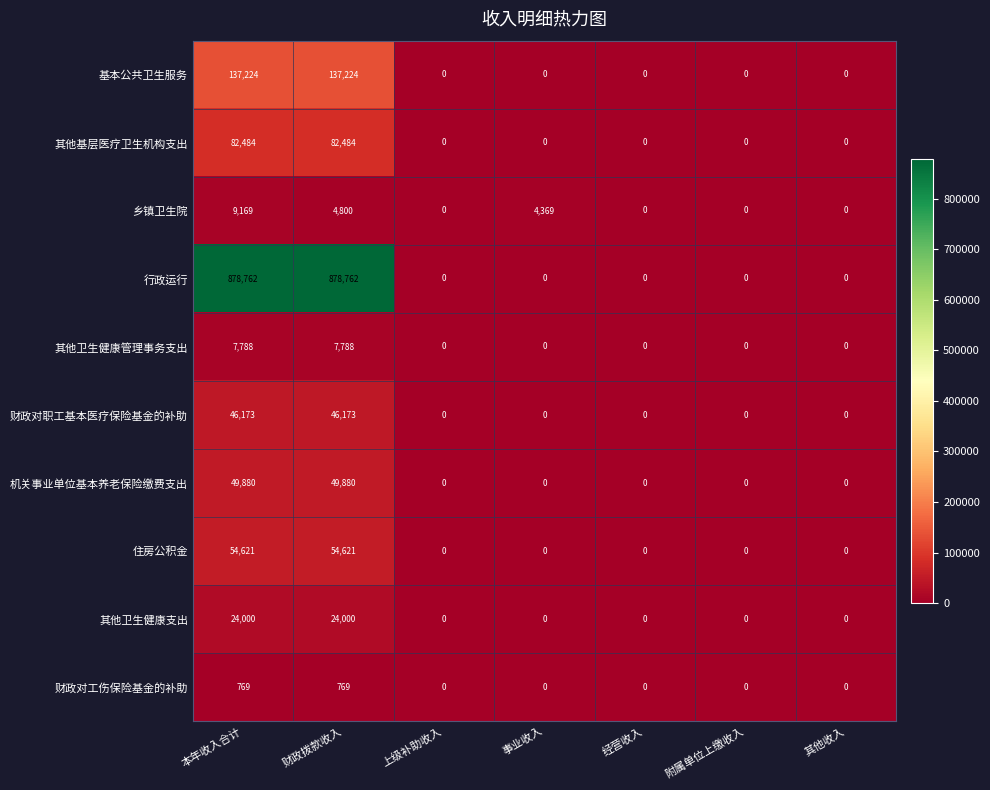

At which category is the sum across all series the highest?

本年收入合计